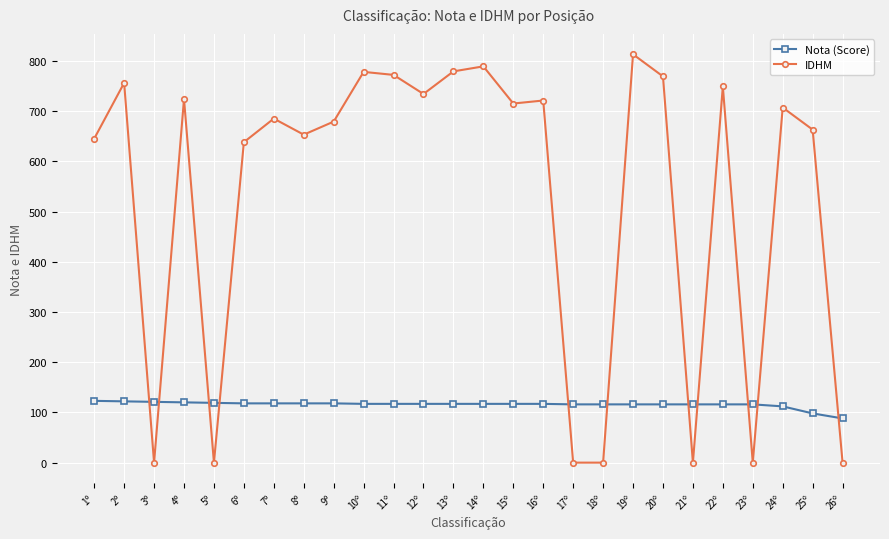

What is the difference between the Nota (Score) values at 15º and 20º?

1